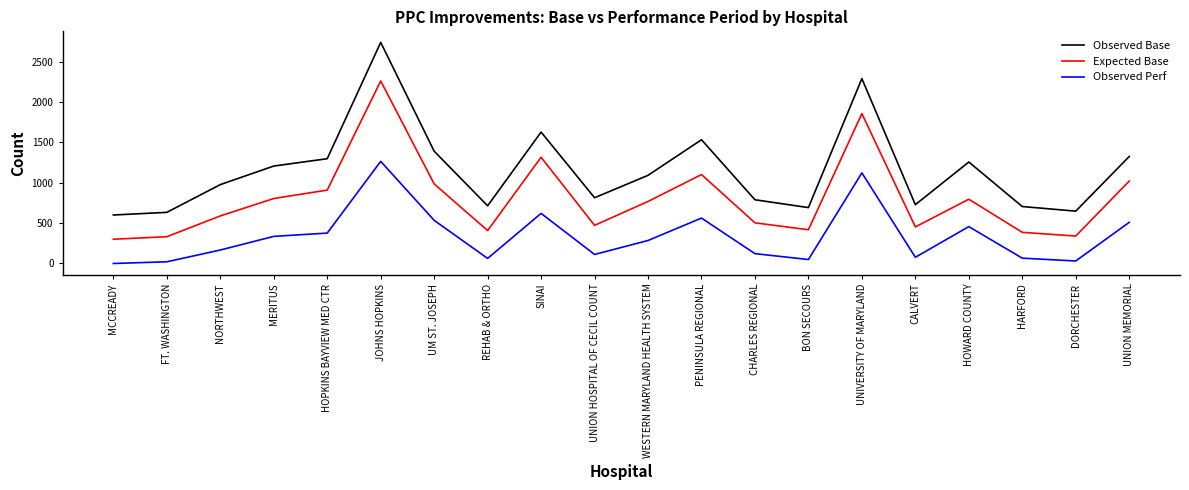

True or false: Observed Perf has a value of 510.0 at UNION MEMORIAL.

True